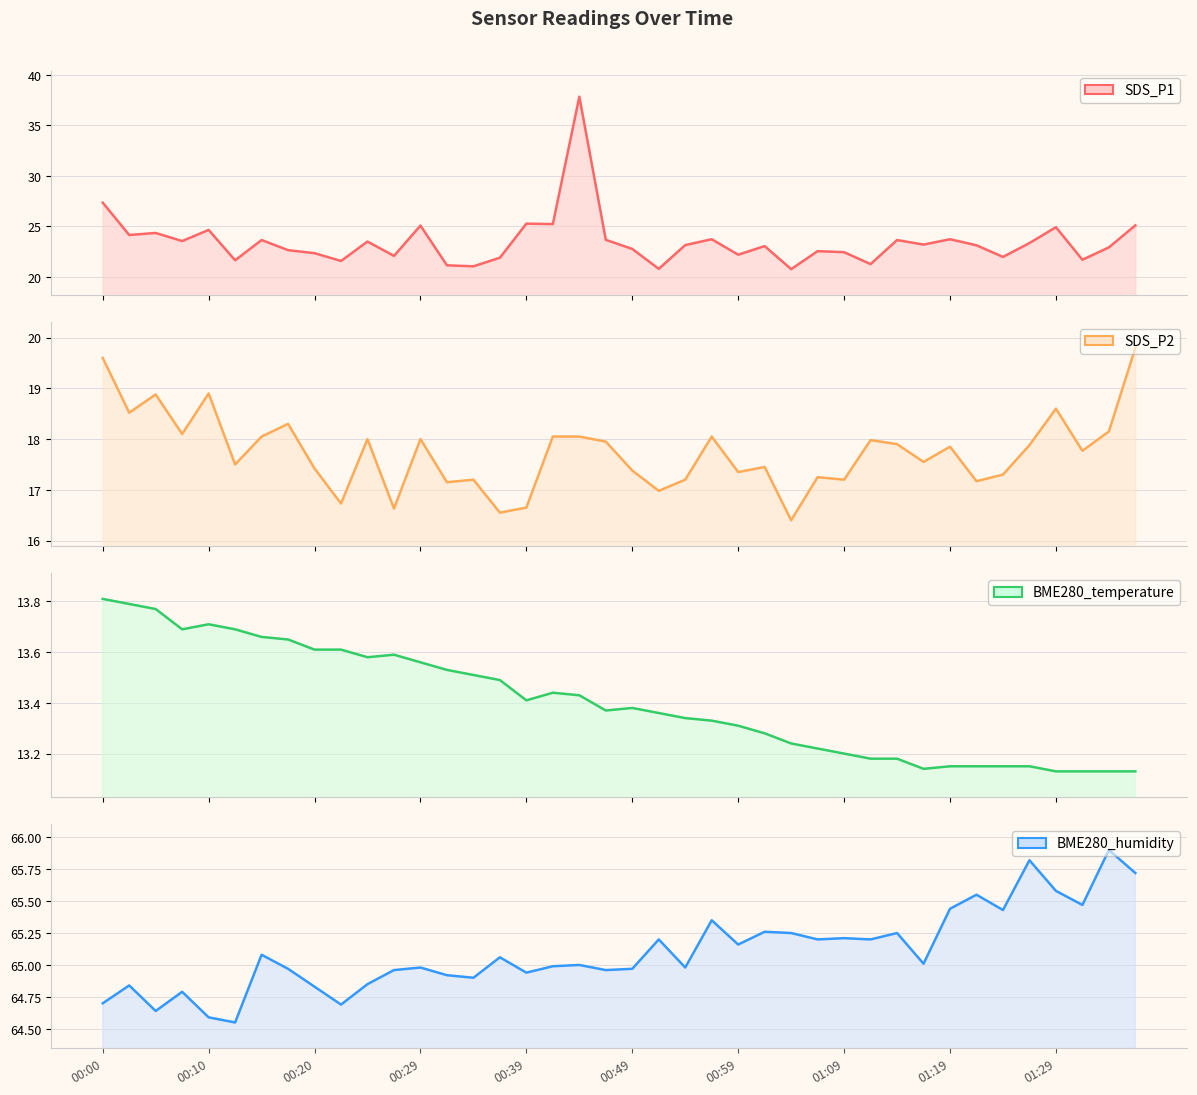

Reading left to right, extract all data points from this chart.

SDS_P1: 27.4	24.1	24.4	23.6	24.6	21.6	23.6	22.6	22.4	21.6	23.5	22.1	25.1	21.1	21.1	21.9	25.3	25.2	37.8	23.7	22.8	20.8	23.1	23.7	22.2	23.1	20.8	22.6	22.4	21.3	23.6	23.2	23.7	23.1	22.0	23.4	24.9	21.7	22.9	25.1
SDS_P2: 19.6	18.5	18.9	18.1	18.9	17.5	18.1	18.3	17.4	16.7	18.0	16.6	18.0	17.1	17.2	16.6	16.6	18.1	18.1	17.9	17.4	17.0	17.2	18.1	17.4	17.4	16.4	17.2	17.2	18.0	17.9	17.6	17.9	17.2	17.3	17.9	18.6	17.8	18.1	19.8
BME280_temperature: 13.8	13.8	13.8	13.7	13.7	13.7	13.7	13.7	13.6	13.6	13.6	13.6	13.6	13.5	13.5	13.5	13.4	13.4	13.4	13.4	13.4	13.4	13.3	13.3	13.3	13.3	13.2	13.2	13.2	13.2	13.2	13.1	13.2	13.2	13.2	13.2	13.1	13.1	13.1	13.1
BME280_humidity: 64.7	64.8	64.6	64.8	64.6	64.5	65.1	65.0	64.8	64.7	64.8	65.0	65.0	64.9	64.9	65.1	64.9	65.0	65.0	65.0	65.0	65.2	65.0	65.3	65.2	65.3	65.2	65.2	65.2	65.2	65.2	65.0	65.4	65.5	65.4	65.8	65.6	65.5	65.9	65.7